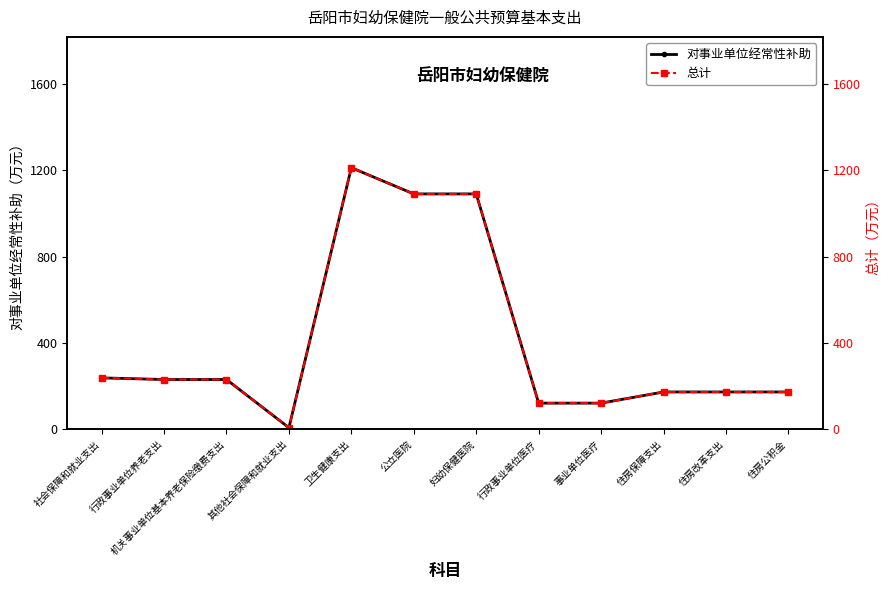

How many distinct data groups are displayed?

2